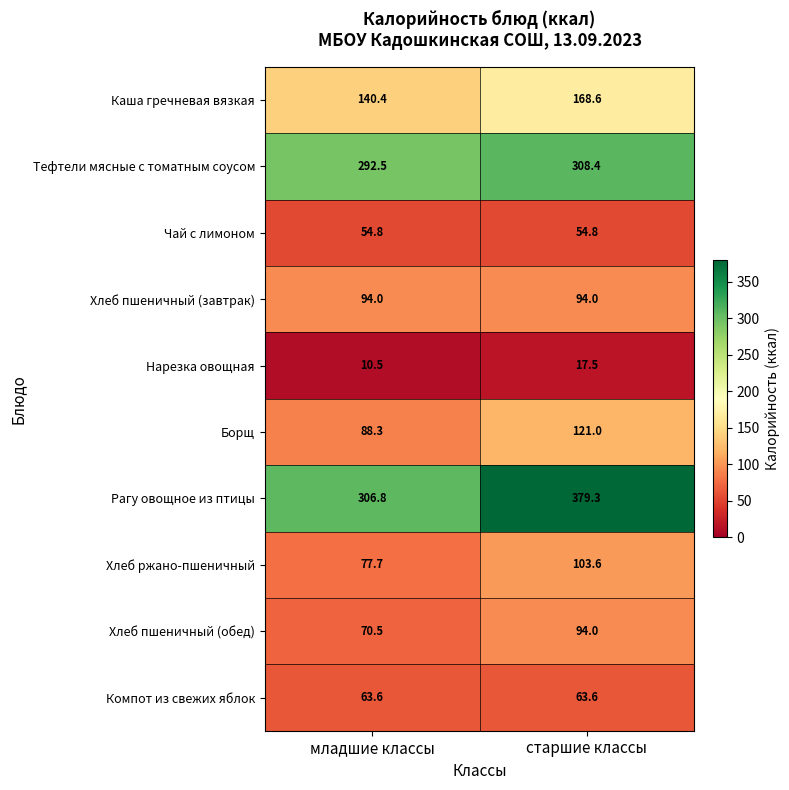

How many categories are shown in the chart?

2